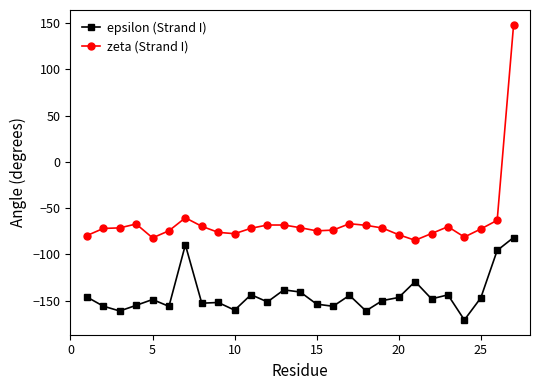

True or false: zeta (Strand I) has more than 1 points higher than both neighbors.

True